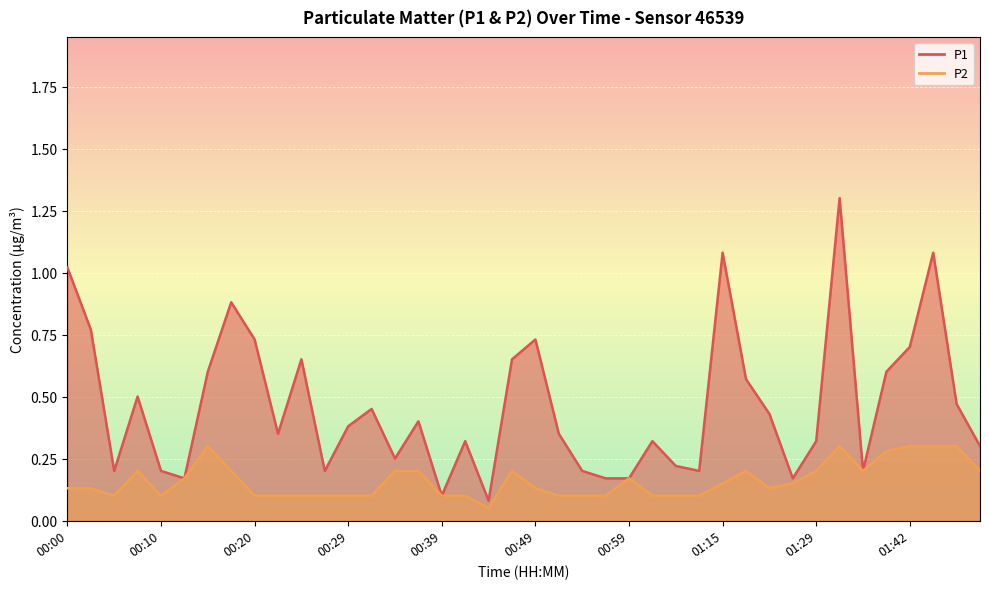

At which category does P2 reach its first local peak?

00:07